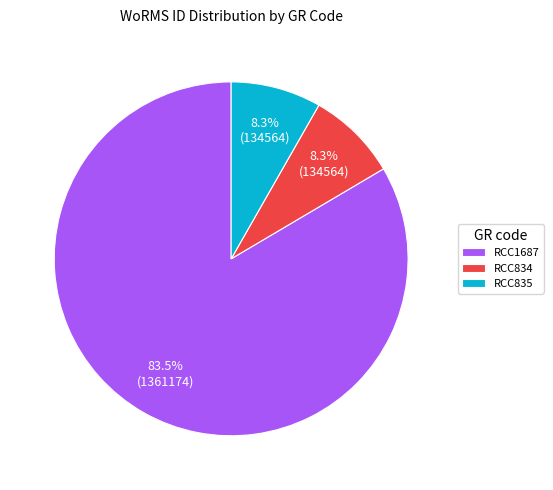

How many segments does this pie chart have?

3